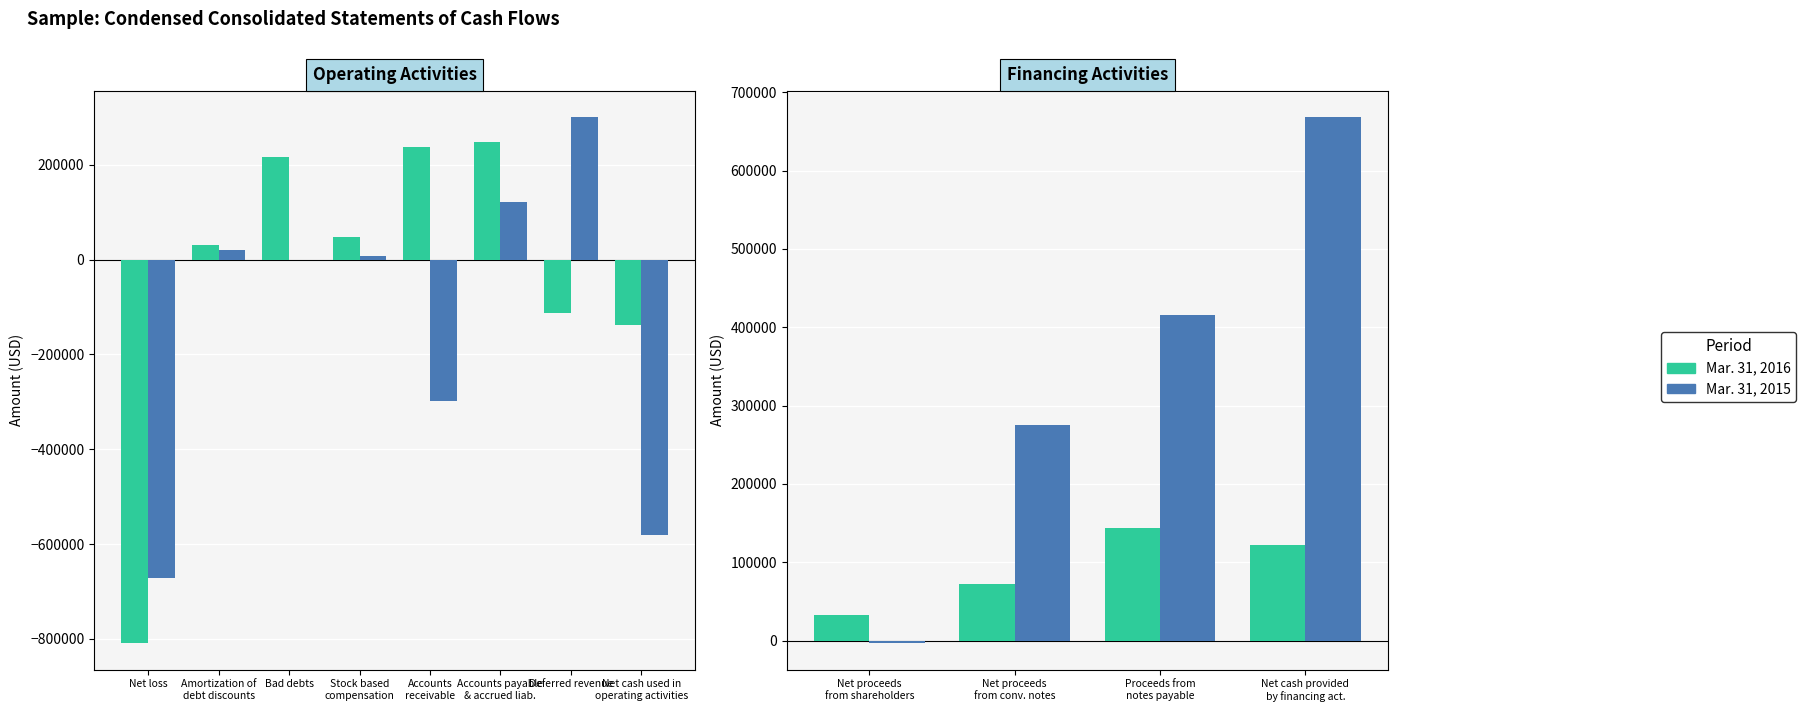

How many bars are there in each group?

2